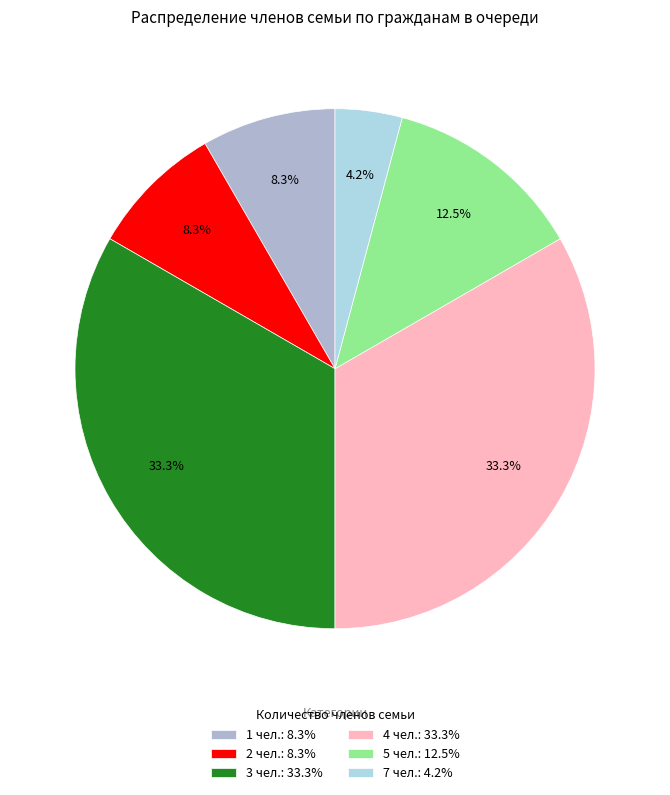

Which slice is the smallest?

7 чел.: 4.2%